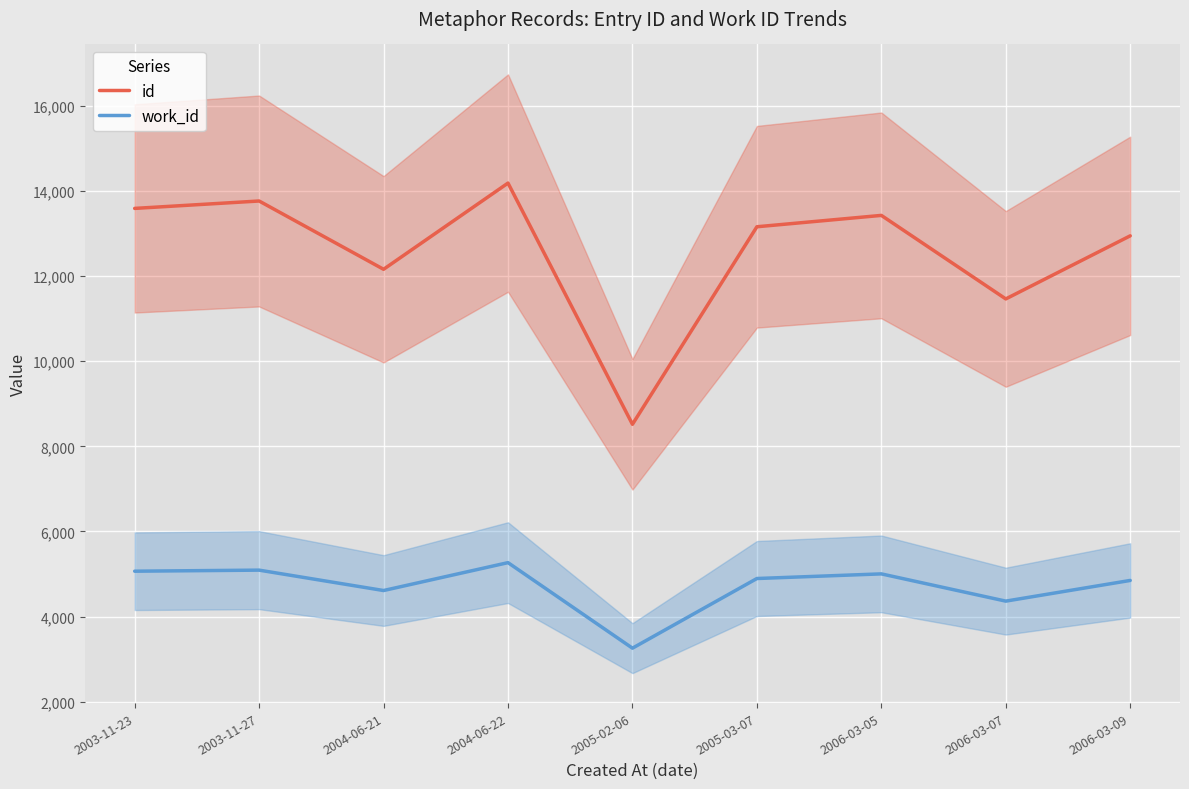

What is the average value of the work_id series?

4712